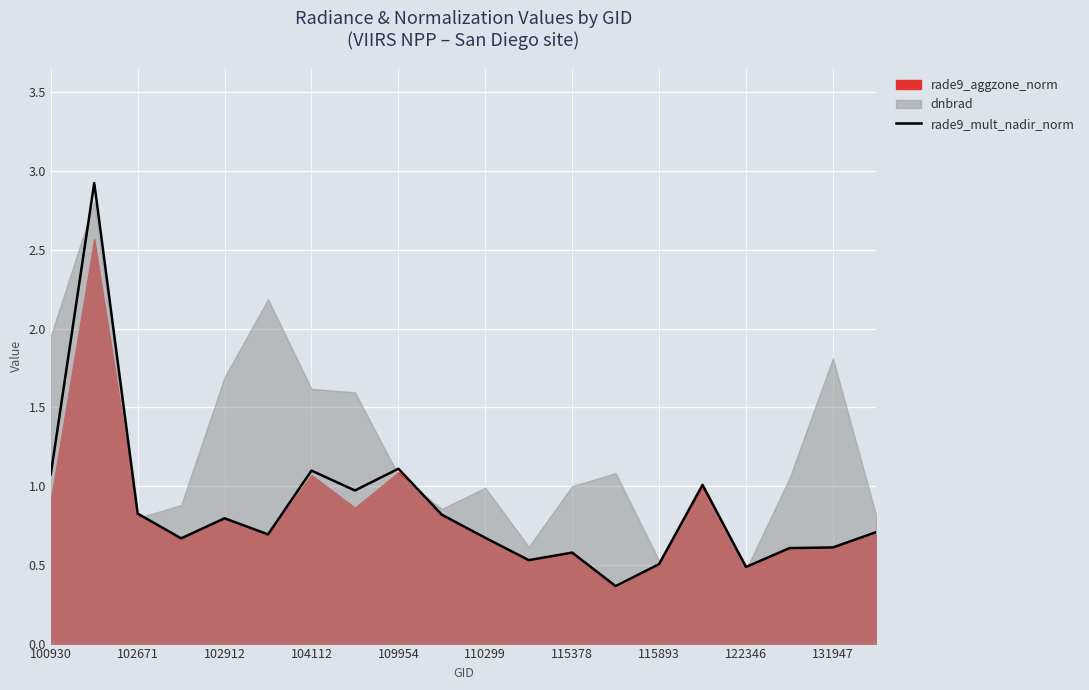

What is the minimum value shown in the chart?

0.4